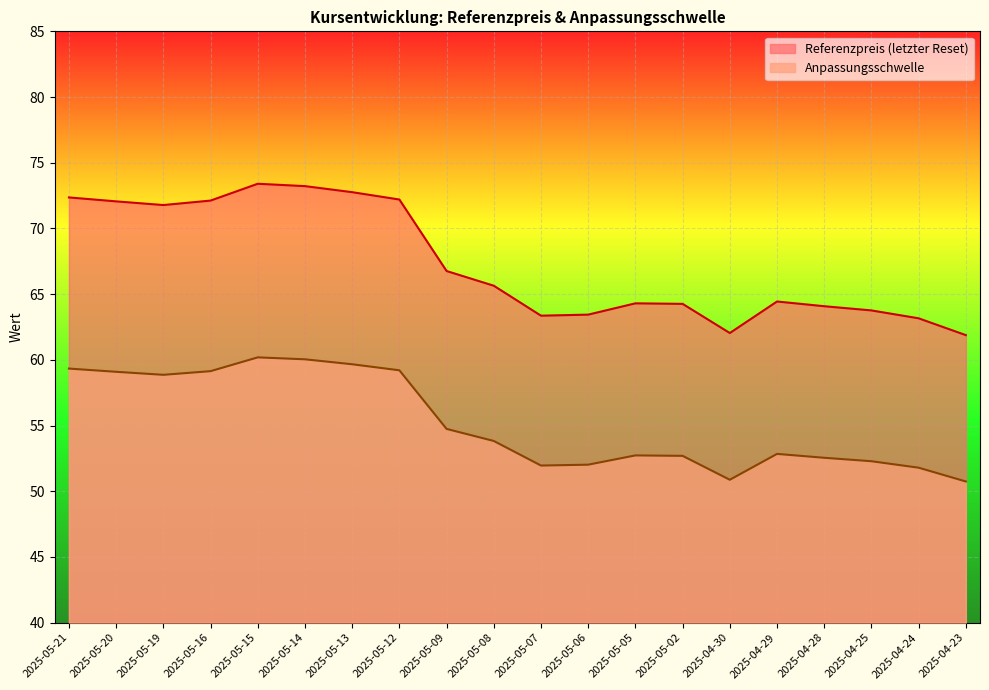

Reading left to right, extract all data points from this chart.

Referenzpreis (letzter Reset): 2025-05-21=72.4	2025-05-20=72.1	2025-05-19=71.8	2025-05-16=72.1	2025-05-15=73.4	2025-05-14=73.2	2025-05-13=72.8	2025-05-12=72.2	2025-05-09=66.8	2025-05-08=65.6	2025-05-07=63.4	2025-05-06=63.4	2025-05-05=64.3	2025-05-02=64.3	2025-04-30=62.0	2025-04-29=64.4	2025-04-28=64.1	2025-04-25=63.8	2025-04-24=63.2	2025-04-23=61.9
Anpassungsschwelle: 2025-05-21=59.3	2025-05-20=59.1	2025-05-19=58.9	2025-05-16=59.1	2025-05-15=60.2	2025-05-14=60.0	2025-05-13=59.7	2025-05-12=59.2	2025-05-09=54.7	2025-05-08=53.8	2025-05-07=52.0	2025-05-06=52.0	2025-05-05=52.7	2025-05-02=52.7	2025-04-30=50.9	2025-04-29=52.8	2025-04-28=52.5	2025-04-25=52.3	2025-04-24=51.8	2025-04-23=50.7